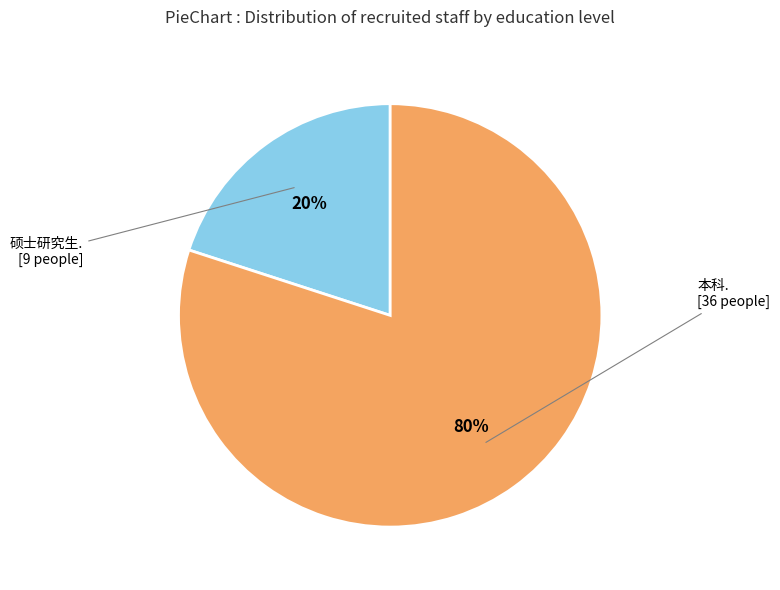

How many slices are in this pie chart?

2